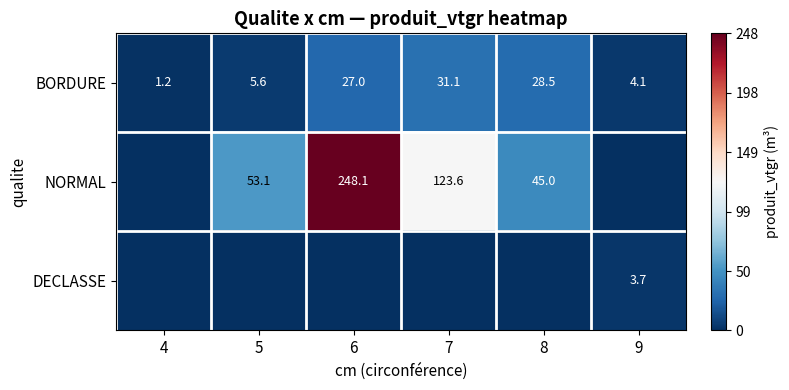

What is the difference between the highest and lowest values at 8?

45.0